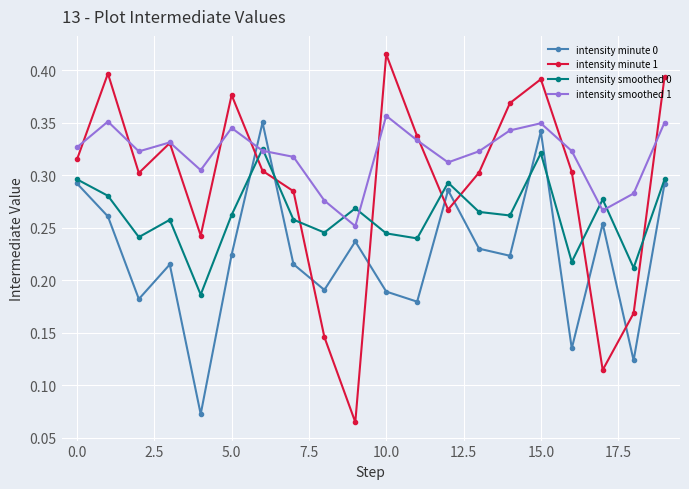

How many intensity minute 0 values are between 0 and 1?

20